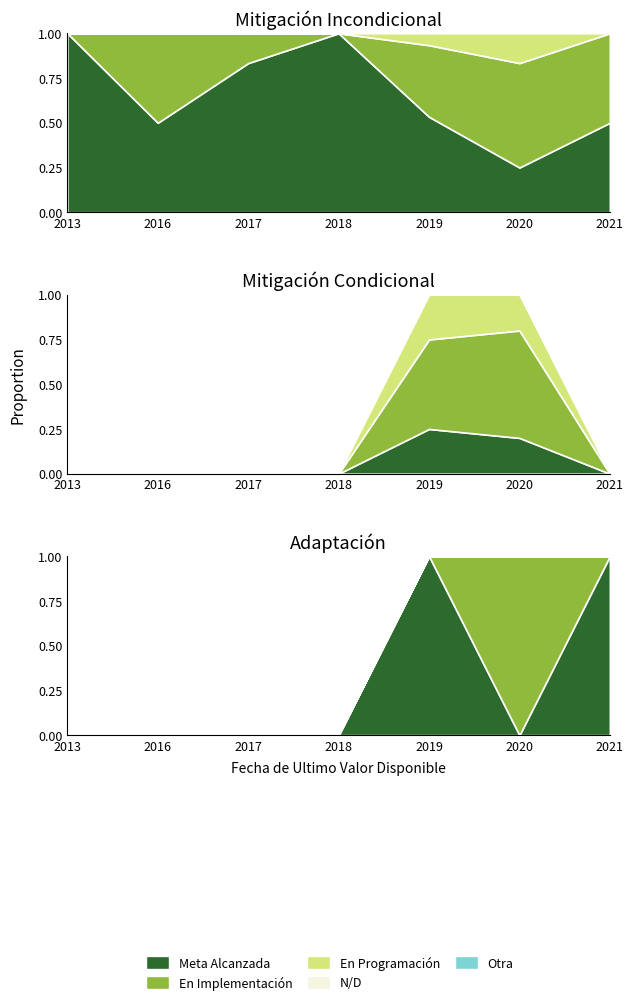

Does the chart display data point markers on the line(s)?

No